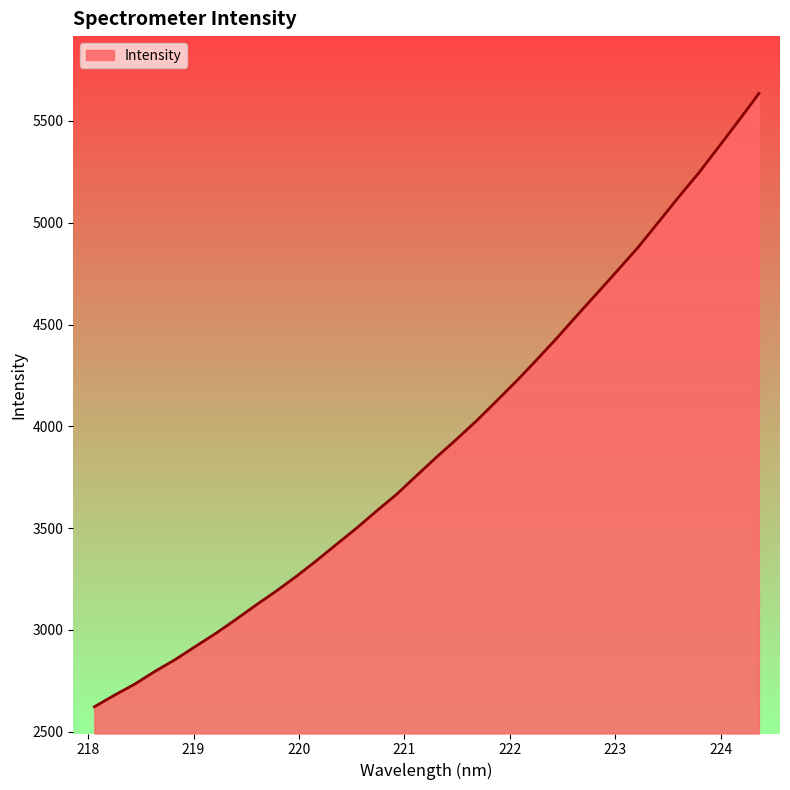

What is the minimum value shown in the chart?

2622.7